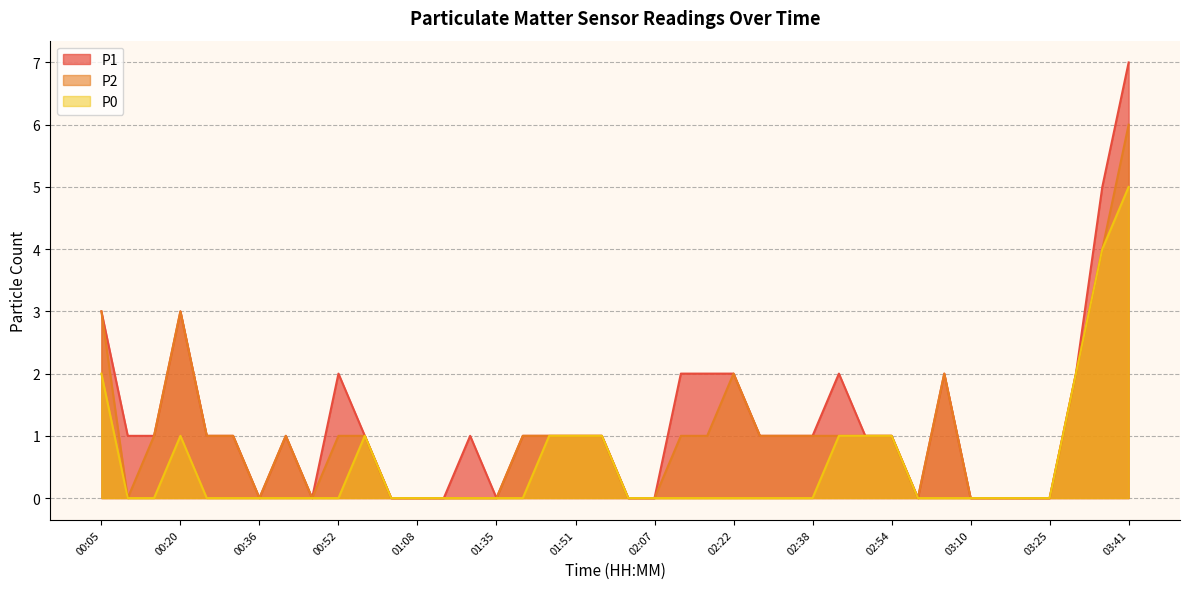

Reading left to right, list all the values displayed in this chart.

P1: 00:05=3	00:10=1	00:15=1	00:20=3	00:26=1	00:31=1	00:36=0	00:41=1	00:47=0	00:52=2	00:57=1	01:03=0	01:08=0	01:14=0	01:30=1	01:35=0	01:40=1	01:45=1	01:51=1	01:56=1	02:01=0	02:07=0	02:12=2	02:17=2	02:22=2	02:28=1	02:33=1	02:38=1	02:43=2	02:49=1	02:54=1	02:59=0	03:04=2	03:10=0	03:15=0	03:20=0	03:25=0	03:31=2	03:36=5	03:41=7
P2: 00:05=3	00:10=0	00:15=1	00:20=3	00:26=1	00:31=1	00:36=0	00:41=1	00:47=0	00:52=1	00:57=1	01:03=0	01:08=0	01:14=0	01:30=0	01:35=0	01:40=1	01:45=1	01:51=1	01:56=1	02:01=0	02:07=0	02:12=1	02:17=1	02:22=2	02:28=1	02:33=1	02:38=1	02:43=1	02:49=1	02:54=1	02:59=0	03:04=2	03:10=0	03:15=0	03:20=0	03:25=0	03:31=2	03:36=4	03:41=6
P0: 00:05=2	00:10=0	00:15=0	00:20=1	00:26=0	00:31=0	00:36=0	00:41=0	00:47=0	00:52=0	00:57=1	01:03=0	01:08=0	01:14=0	01:30=0	01:35=0	01:40=0	01:45=1	01:51=1	01:56=1	02:01=0	02:07=0	02:12=0	02:17=0	02:22=0	02:28=0	02:33=0	02:38=0	02:43=1	02:49=1	02:54=1	02:59=0	03:04=0	03:10=0	03:15=0	03:20=0	03:25=0	03:31=2	03:36=4	03:41=5